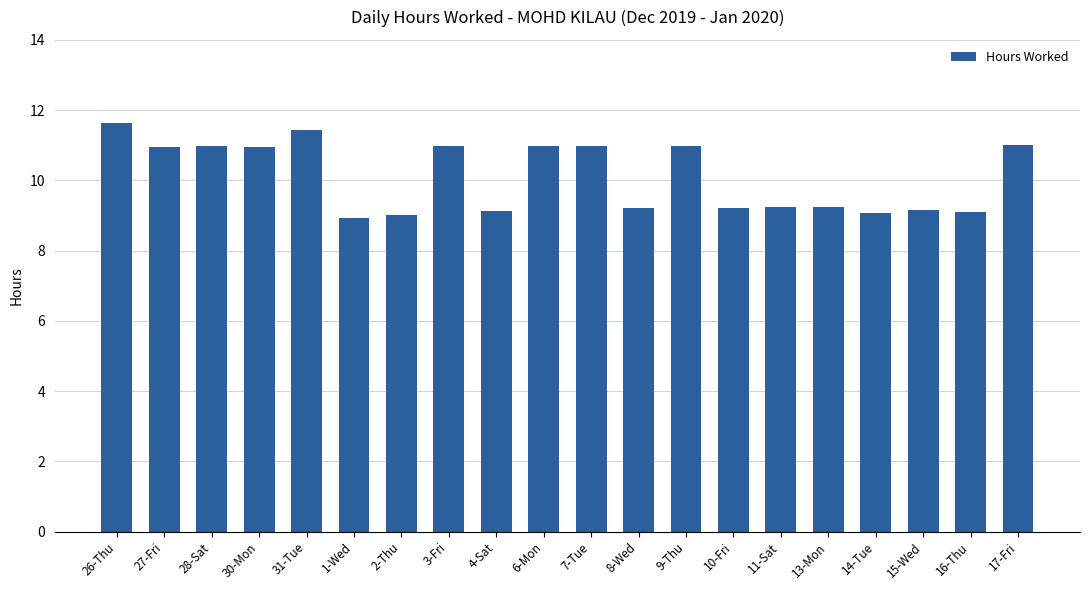

What is the sum of all values?

202.2